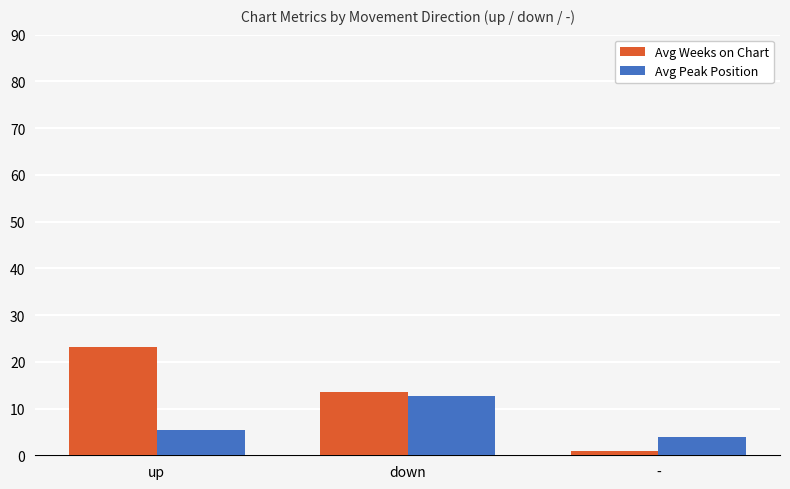

Which series has the largest total across all categories?

Avg Weeks on Chart